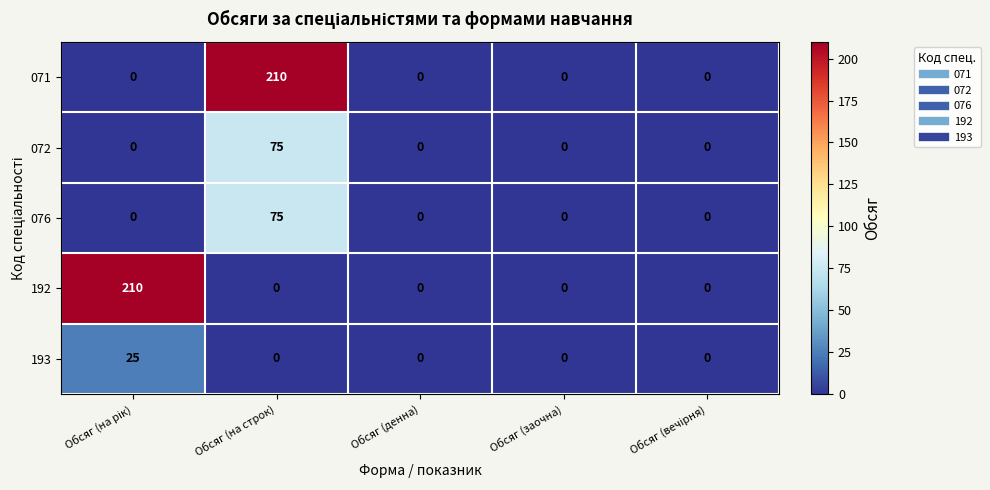

At which label does 071 reach its peak?

Обсяг (на строк)